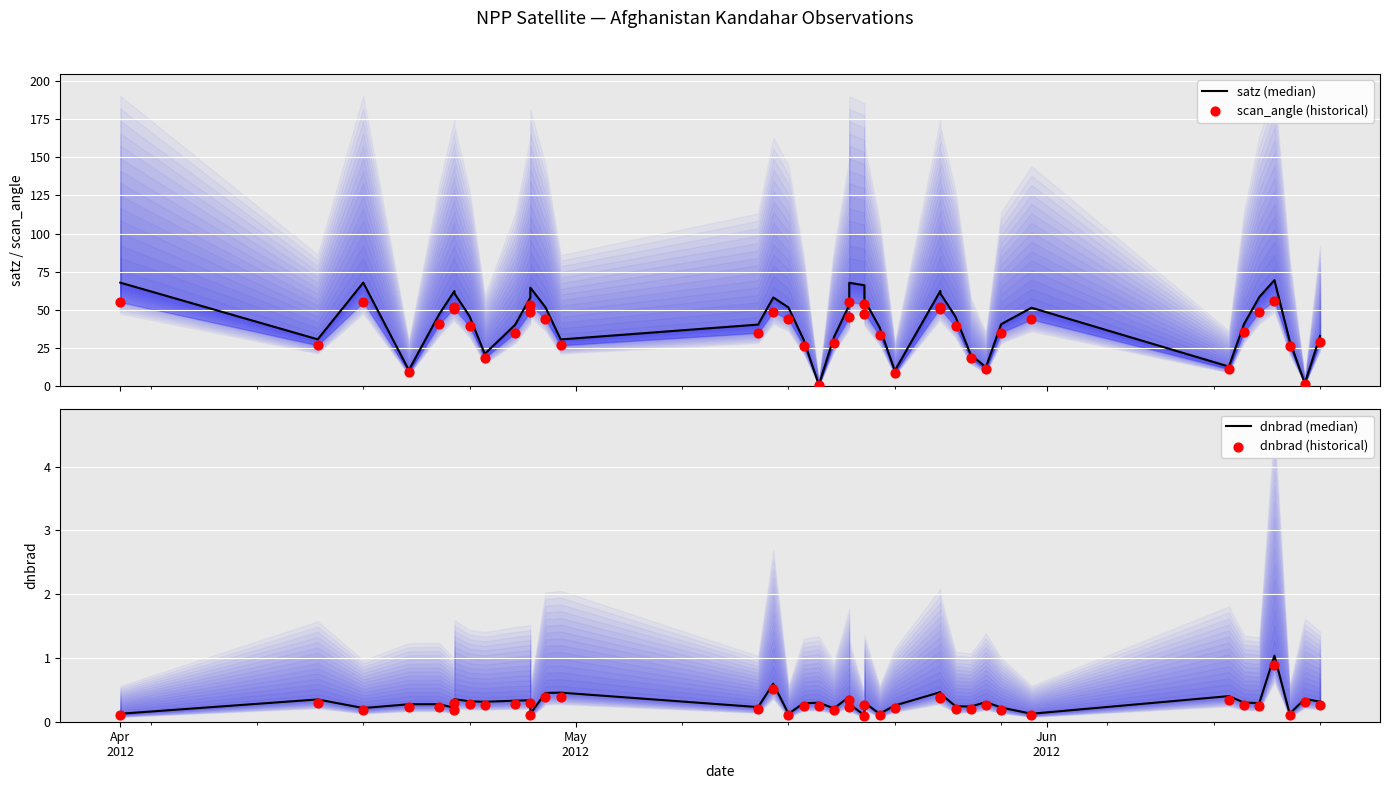

Which series reaches the maximum Y coordinate?

satz (median)